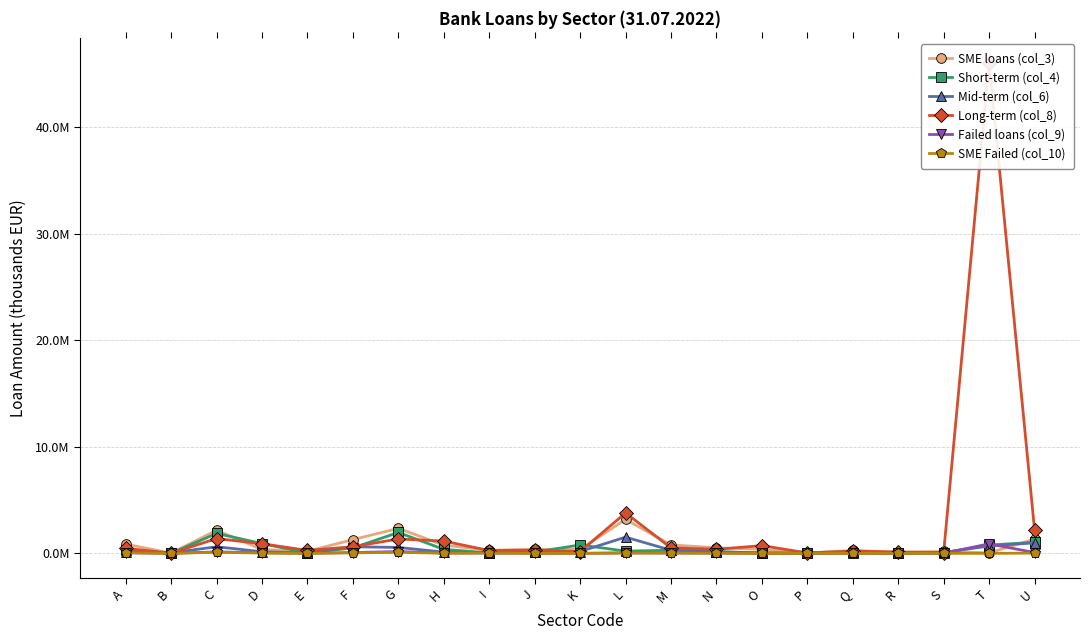

What value does the SME Failed (col_10) series have at D, to the nearest 100?

27800